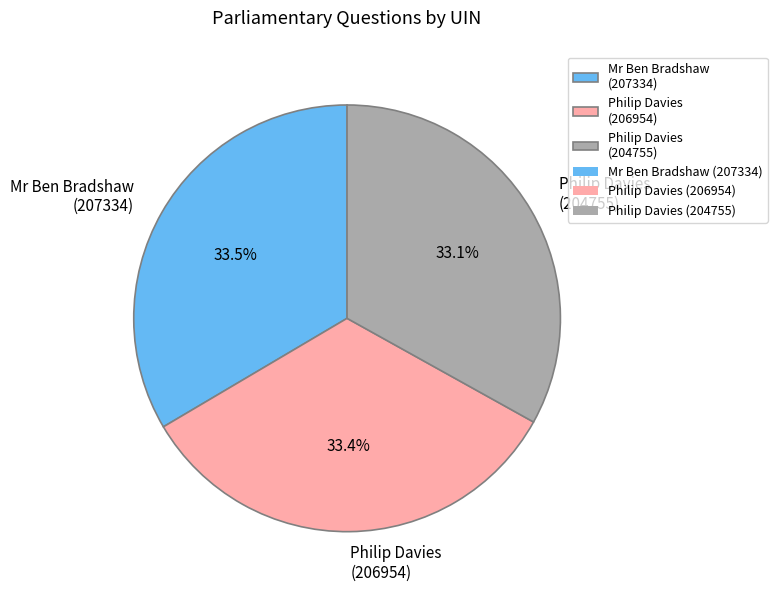

Does any single category account for the majority?

No